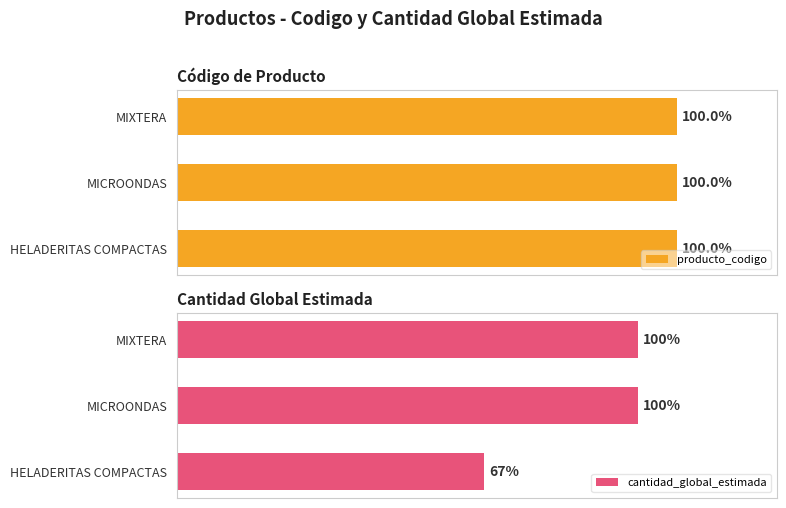

At 1, list the series in order from largest to smallest.

producto_codigo, cantidad_global_estimada